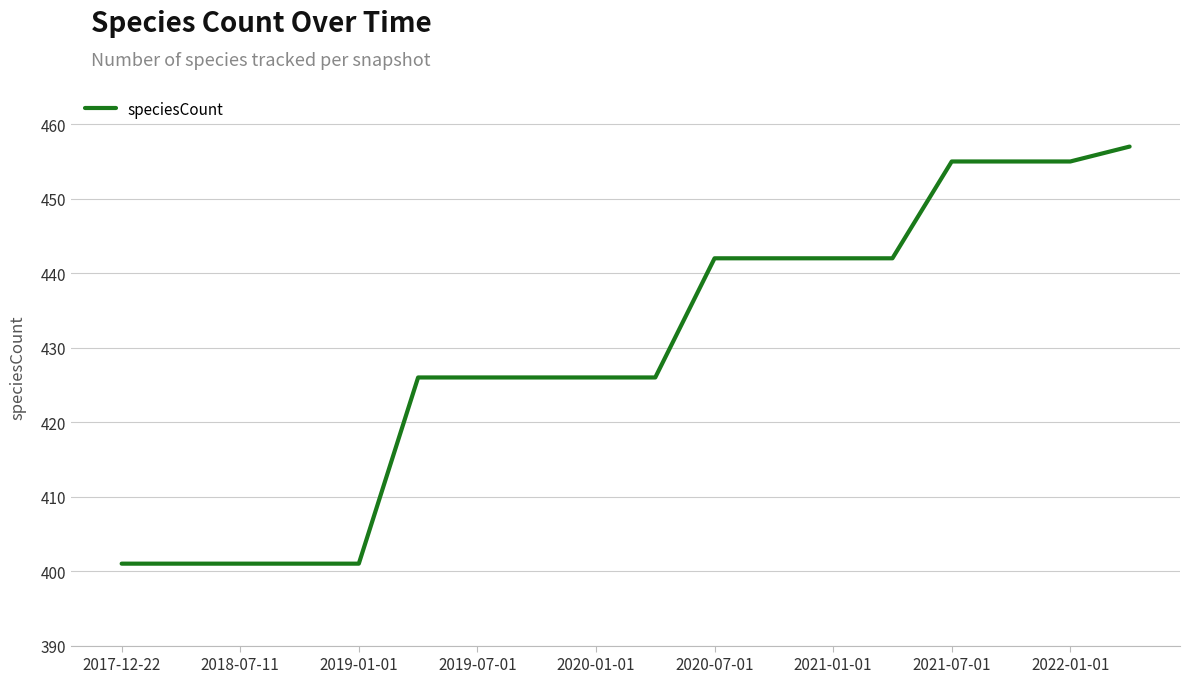

What is the difference between the maximum and minimum values?

56